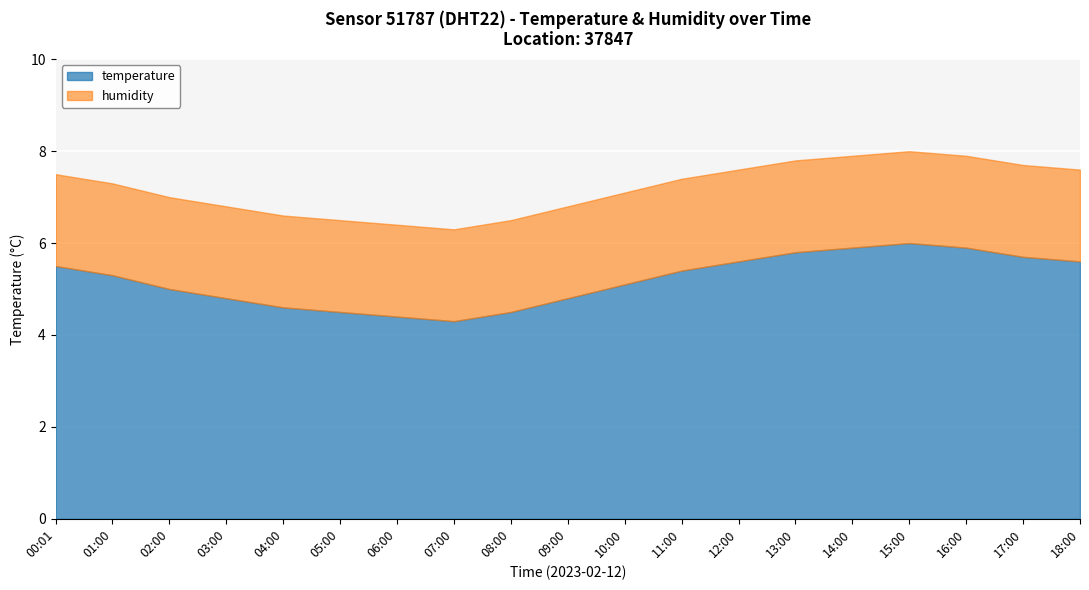

What is the total value across all series at 04:00?

6.6